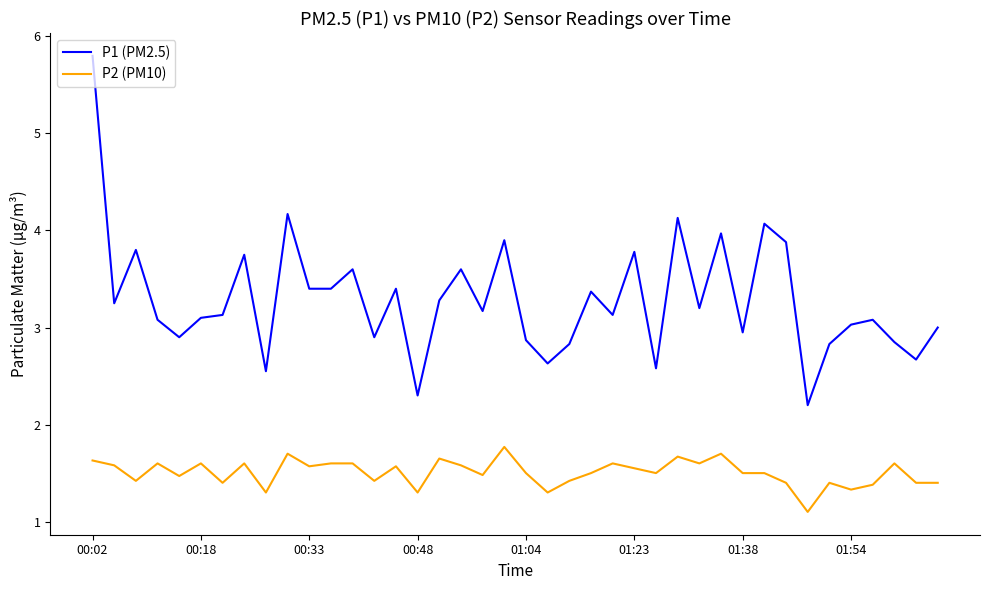

True or false: P1 (PM2.5) and P2 (PM10) cross at least once.

False